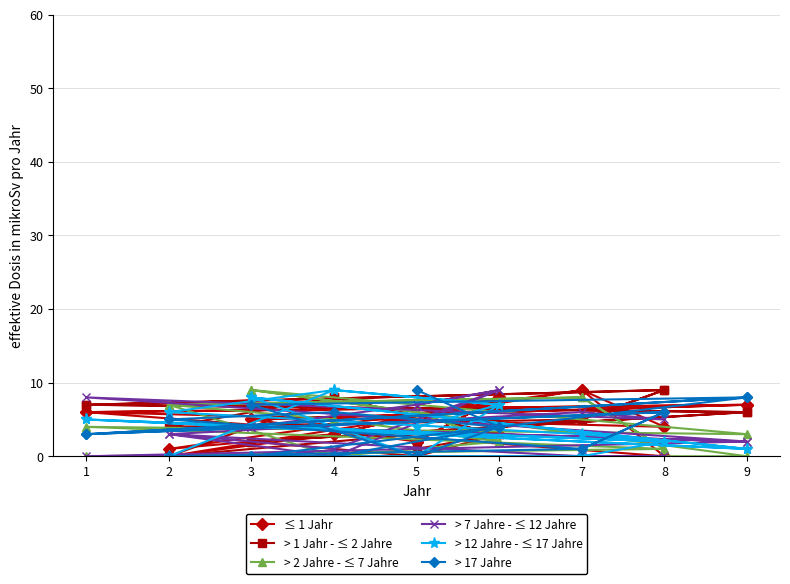

True or false: ≤ 1 Jahr has more than 1 points higher than both neighbors.

True